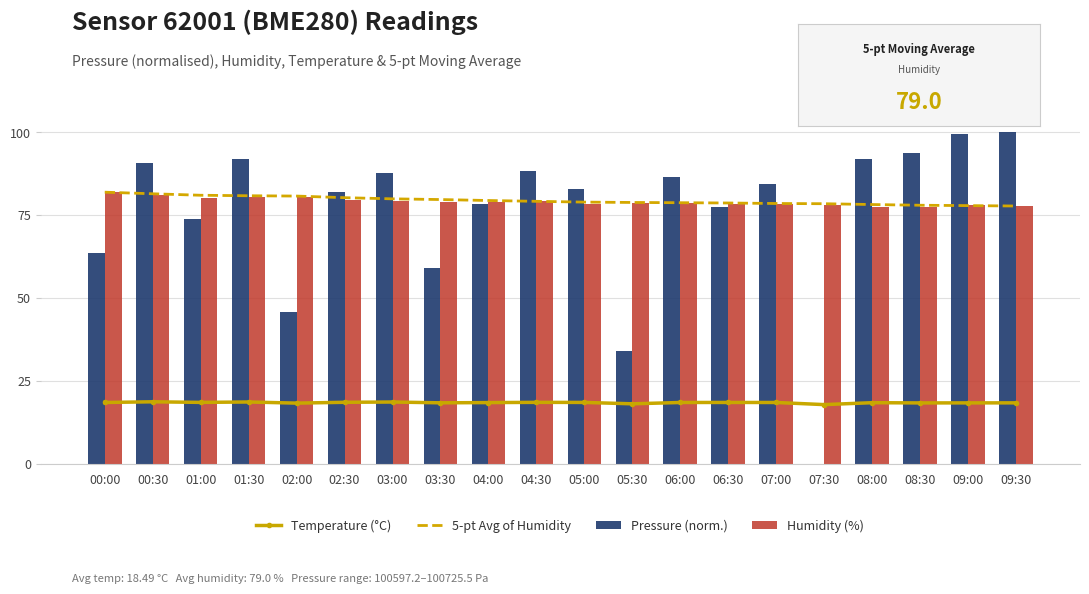

What is the sum of all Pressure (norm.) values?

1511.4